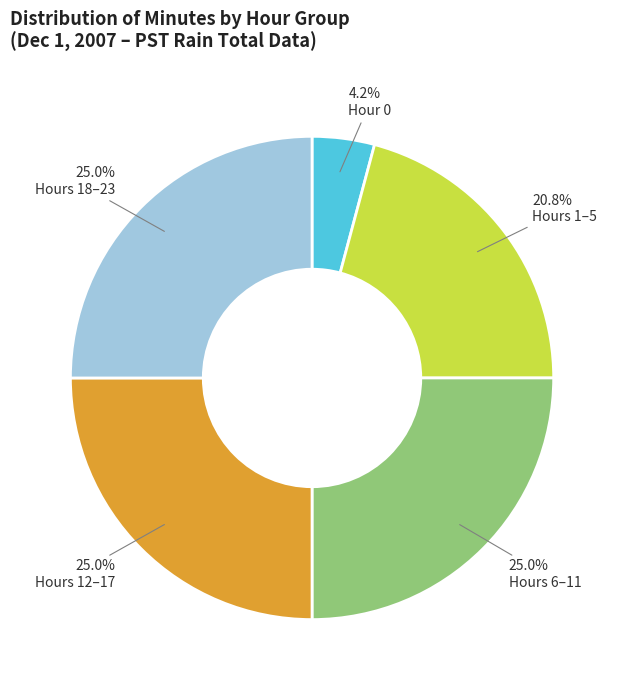

Does any single category account for the majority?

No